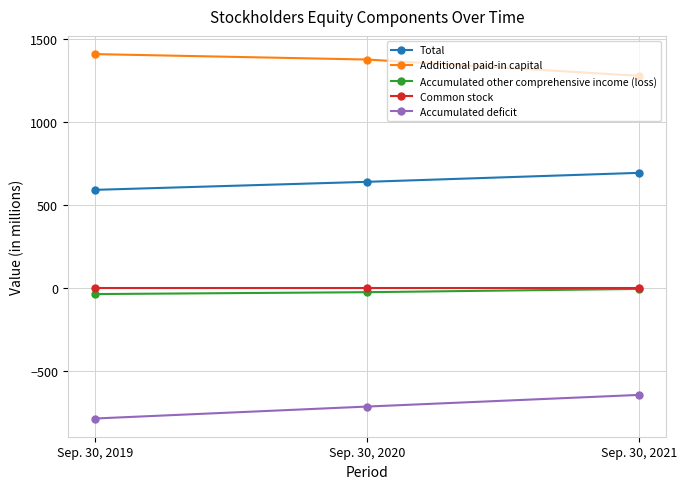

What is the difference between the highest and lowest values at Sep. 30, 2021?

1923.5